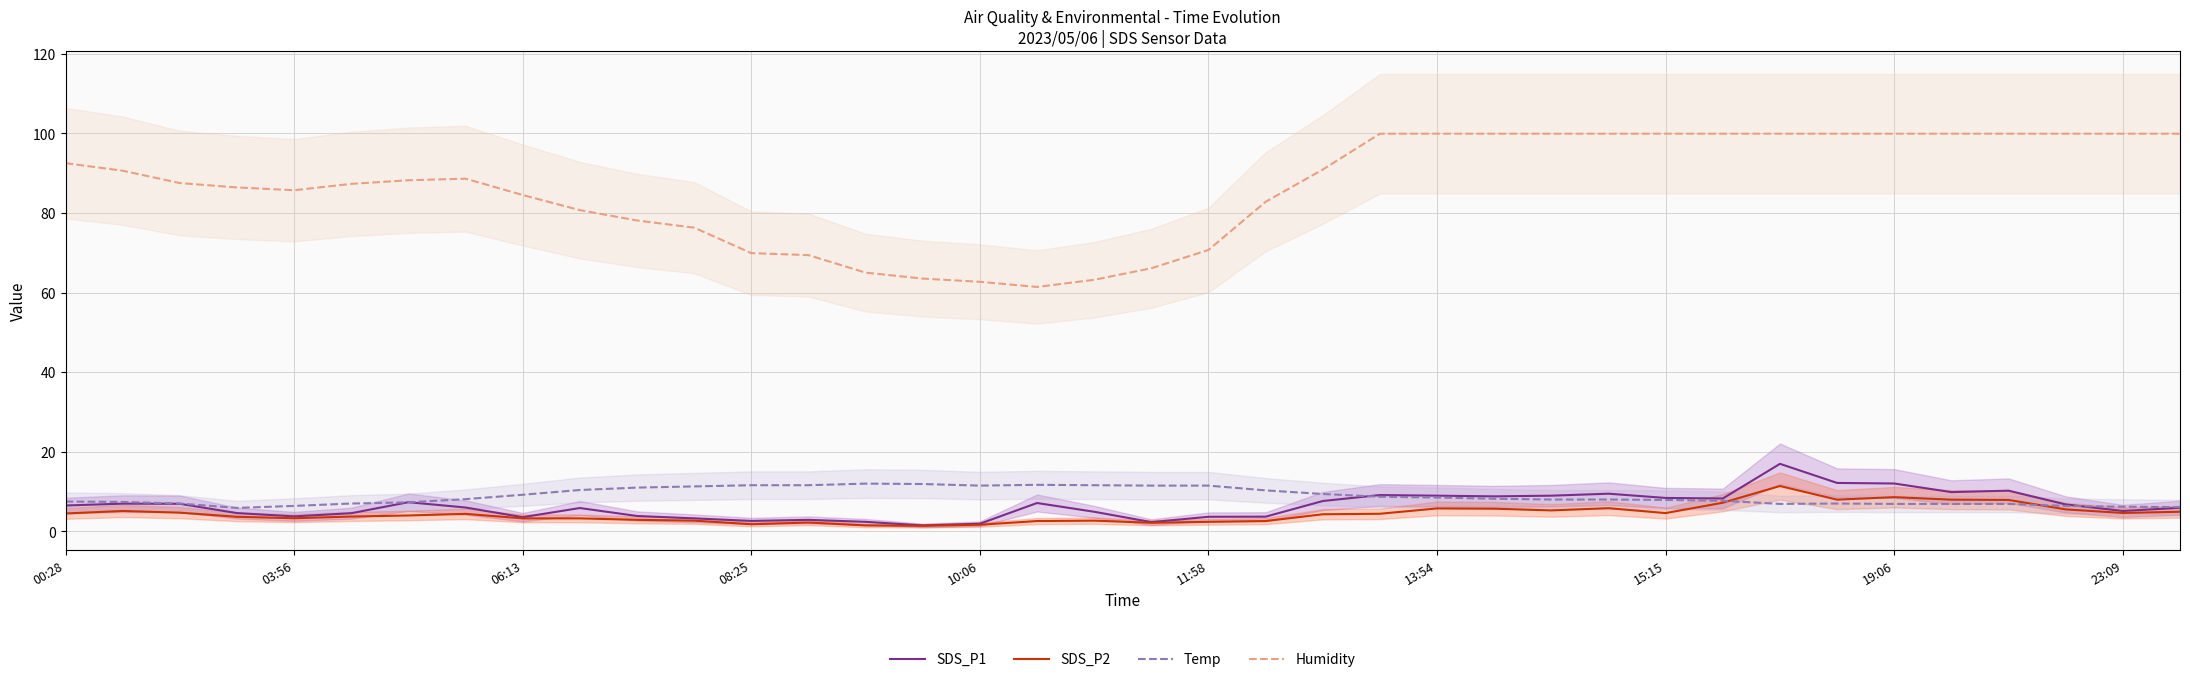

True or false: Humidity and SDS_P1 cross at least once.

False